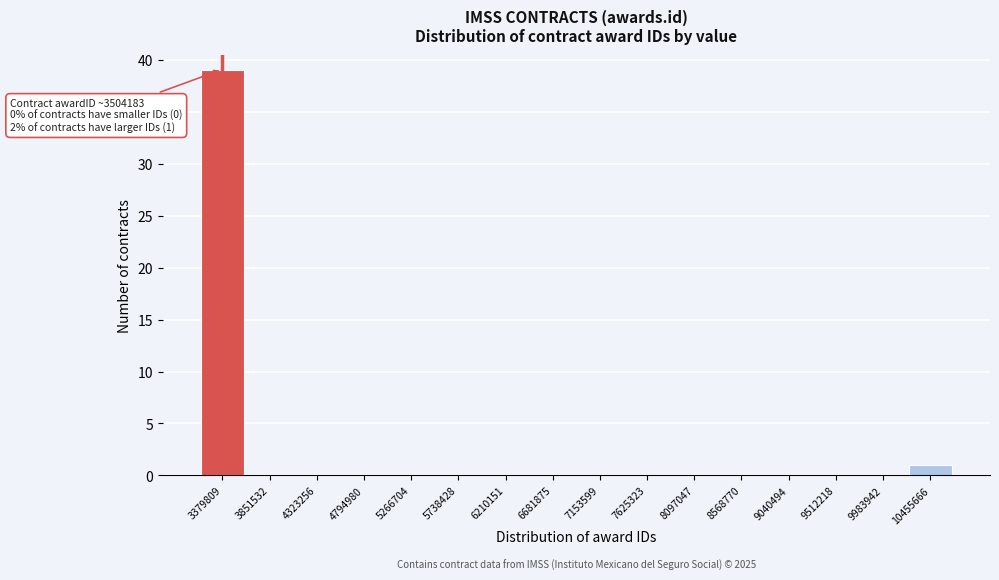

Reading left to right, what are all the values shown in this chart?

3379809=39	3851532=0	4323256=0	4794980=0	5266704=0	5738428=0	6210151=0	6681875=0	7153599=0	7625323=0	8097047=0	8568770=0	9040494=0	9512218=0	9983942=0	10455666=1